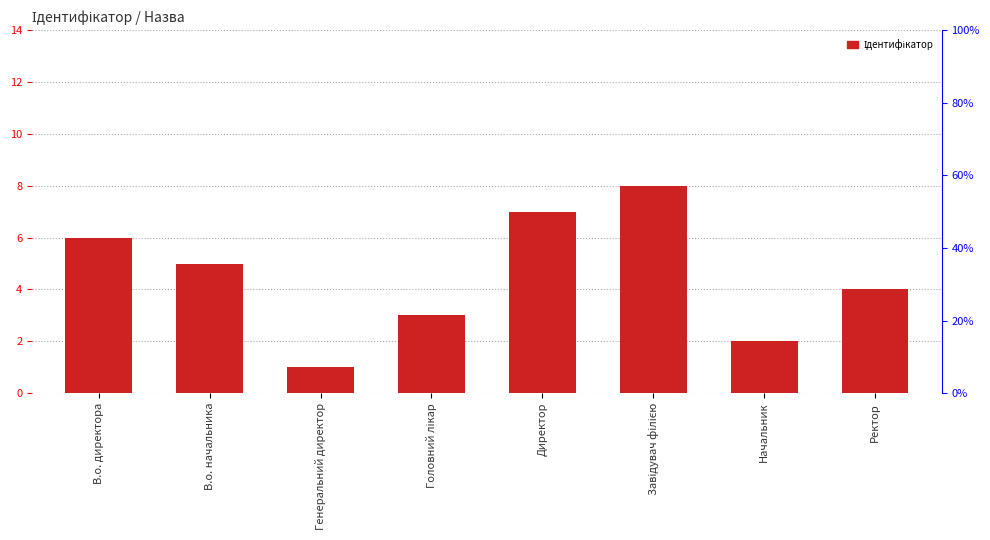

The chart shows a value of 3 at Начальник. True or false?

False